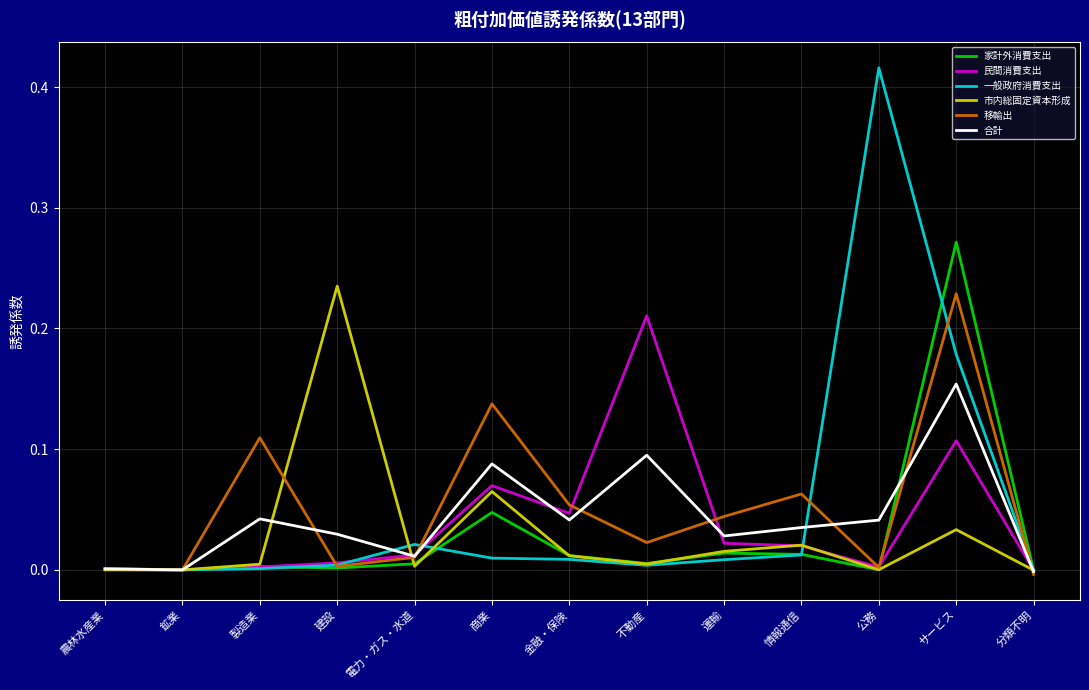

Is the value of 移輸出 at サービス greater than the value of 家計外消費支出 at 情報通信?

Yes